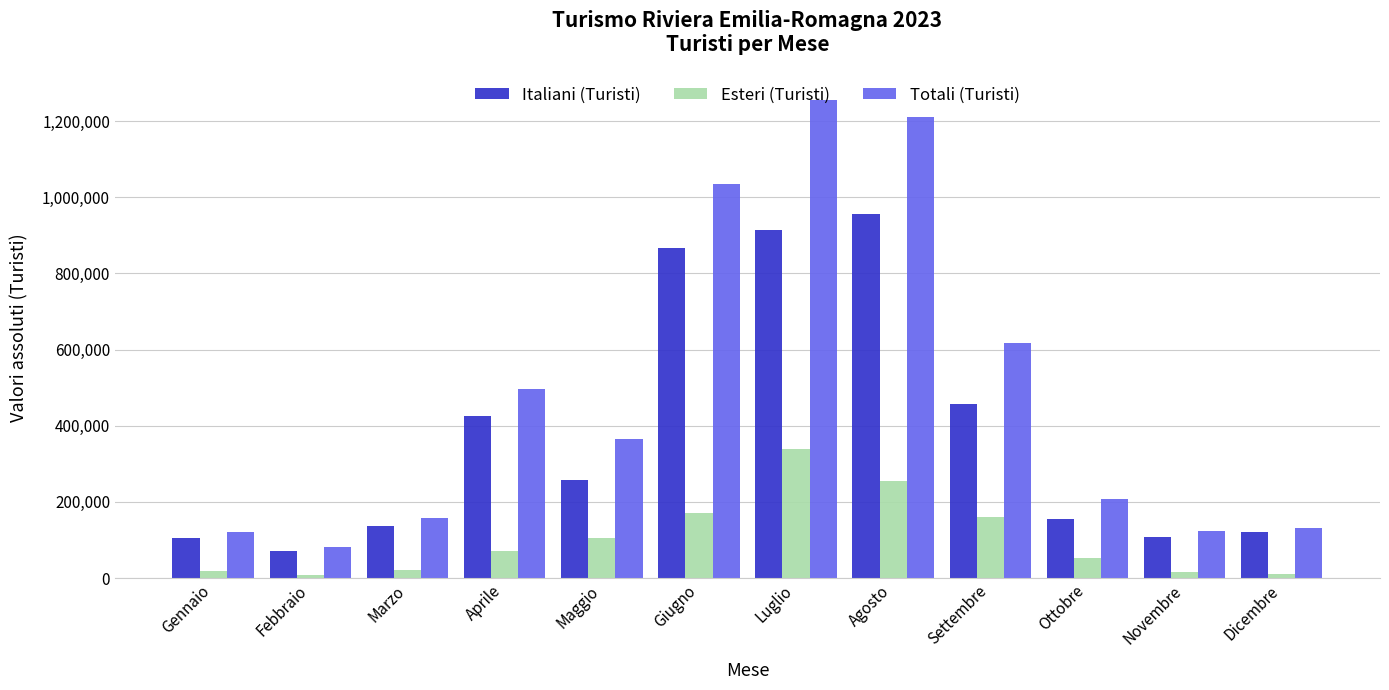

How many values in the Totali (Turisti) series are below 363985?

6